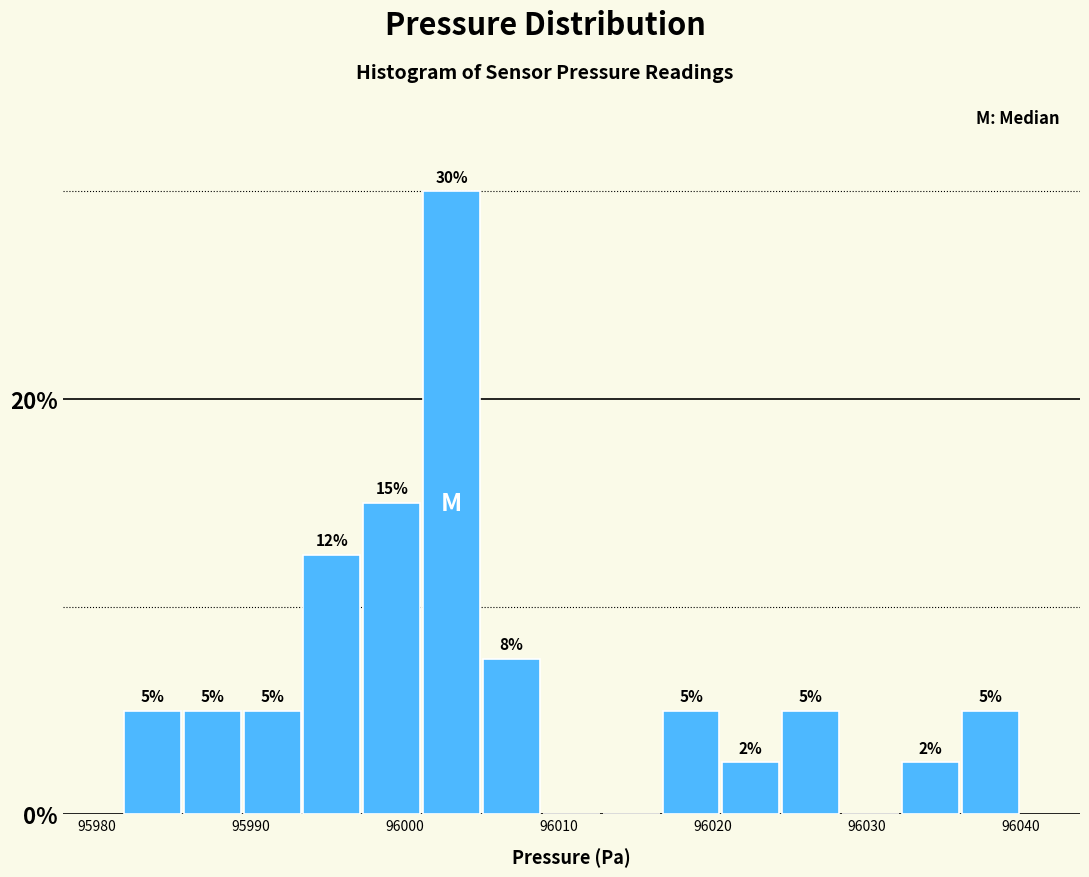

Around what value on the x-axis is the tallest bar? Give the approximate position of its centre, as read against the axis.

96003